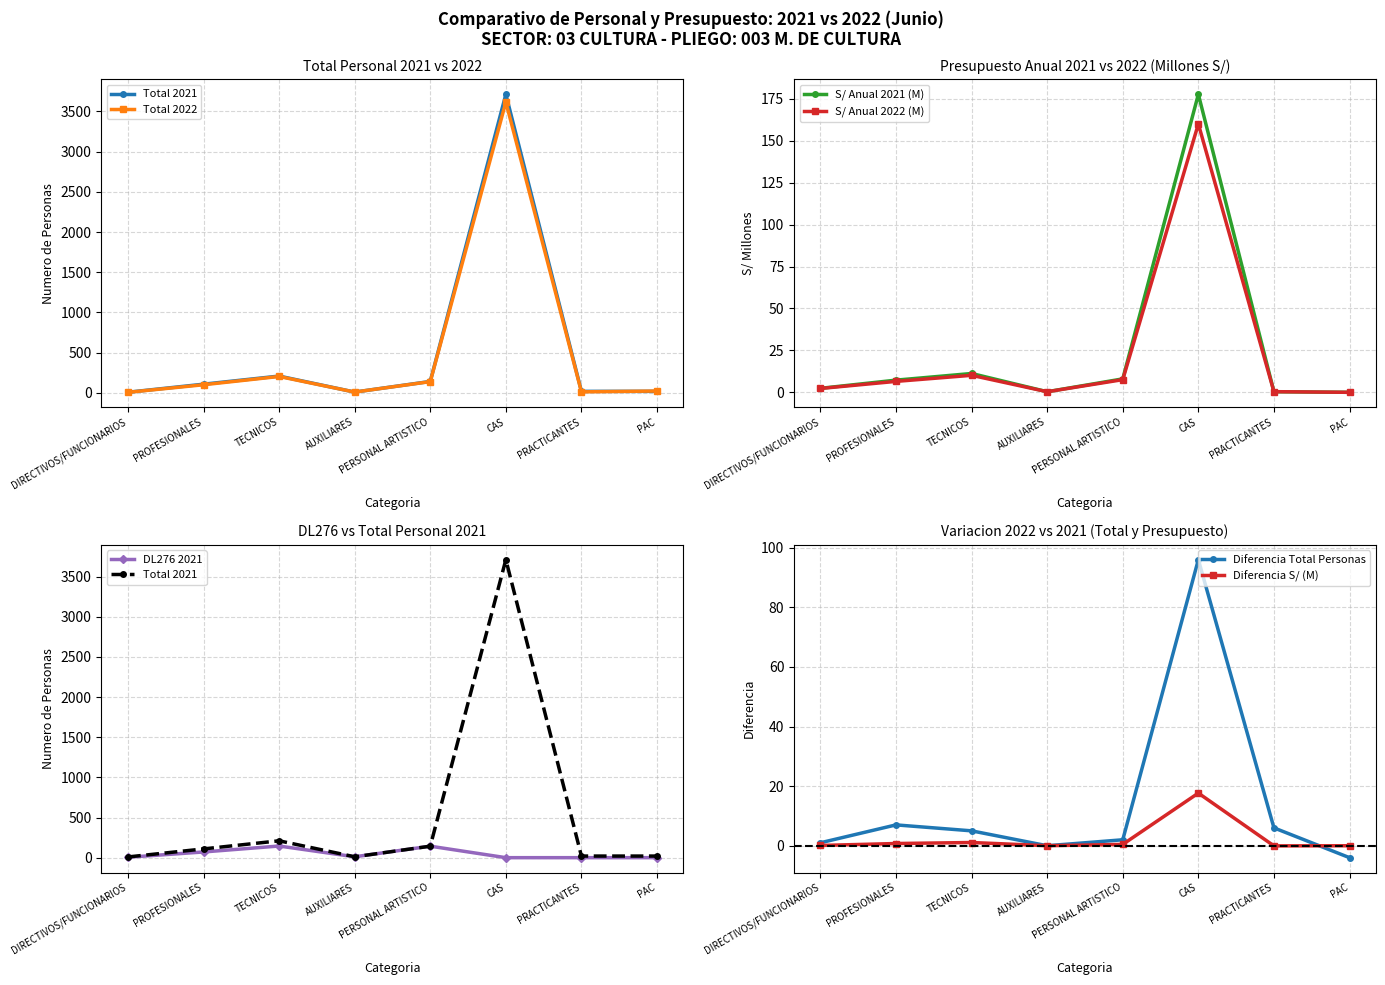

How many interior local valleys does the S/ Anual 2022 (M) series have?

1